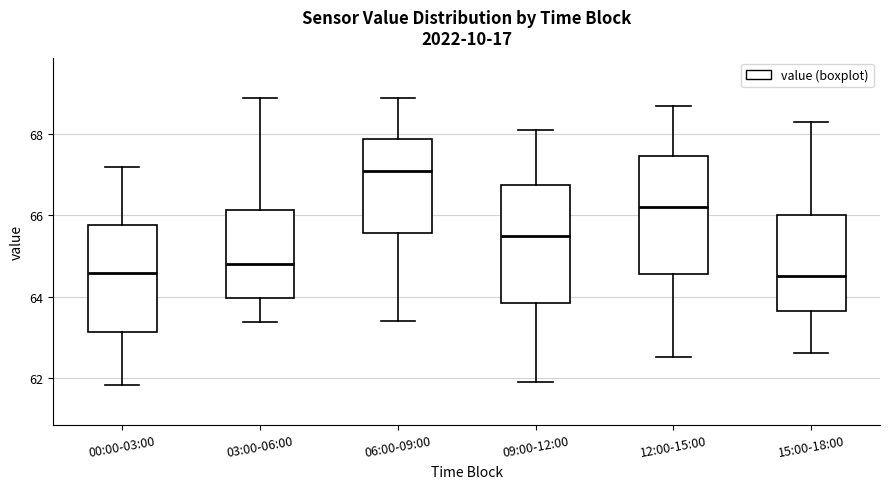

Reading left to right, read every box against the y-axis: the position of its median line, the range the box covers, and the ends of its whiskers. The values are not printed on the chart, so give them approximately, as read against the axis.

00:00-03:00: median 64.6, box 63.2 to 65.8, whiskers 61.8 to 67.2
03:00-06:00: median 64.8, box 64.0 to 66.2, whiskers 63.4 to 68.8
06:00-09:00: median 67.2, box 65.6 to 67.8, whiskers 63.4 to 68.8
09:00-12:00: median 65.6, box 63.8 to 66.8, whiskers 62.0 to 68.2
12:00-15:00: median 66.2, box 64.6 to 67.4, whiskers 62.6 to 68.8
15:00-18:00: median 64.6, box 63.6 to 66.0, whiskers 62.6 to 68.4